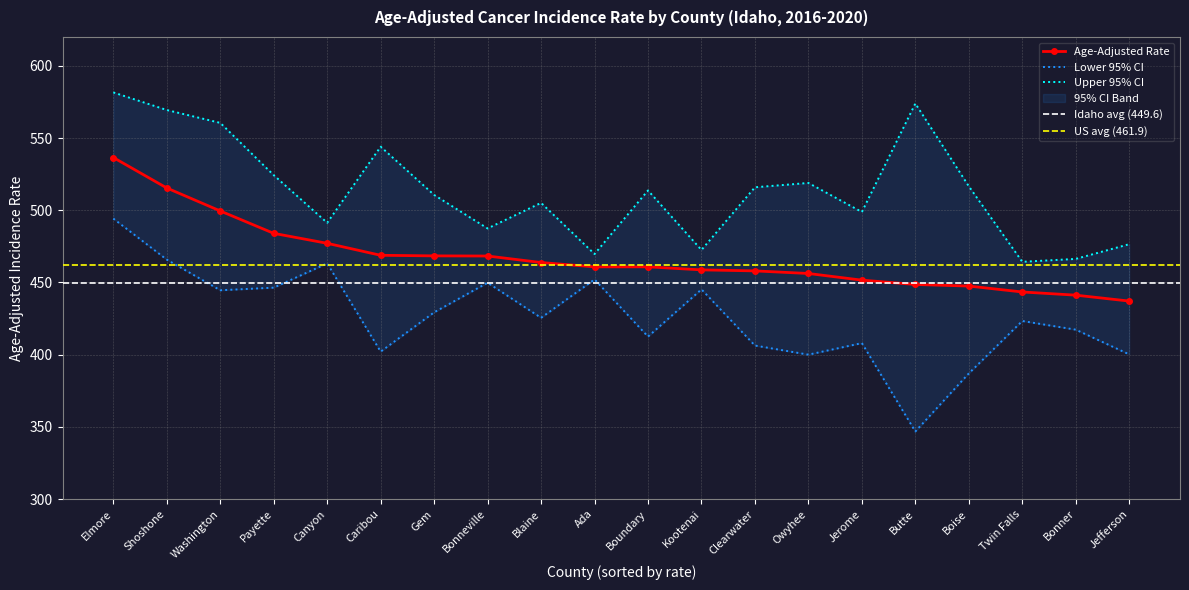

What is the greatest value displayed?

581.6